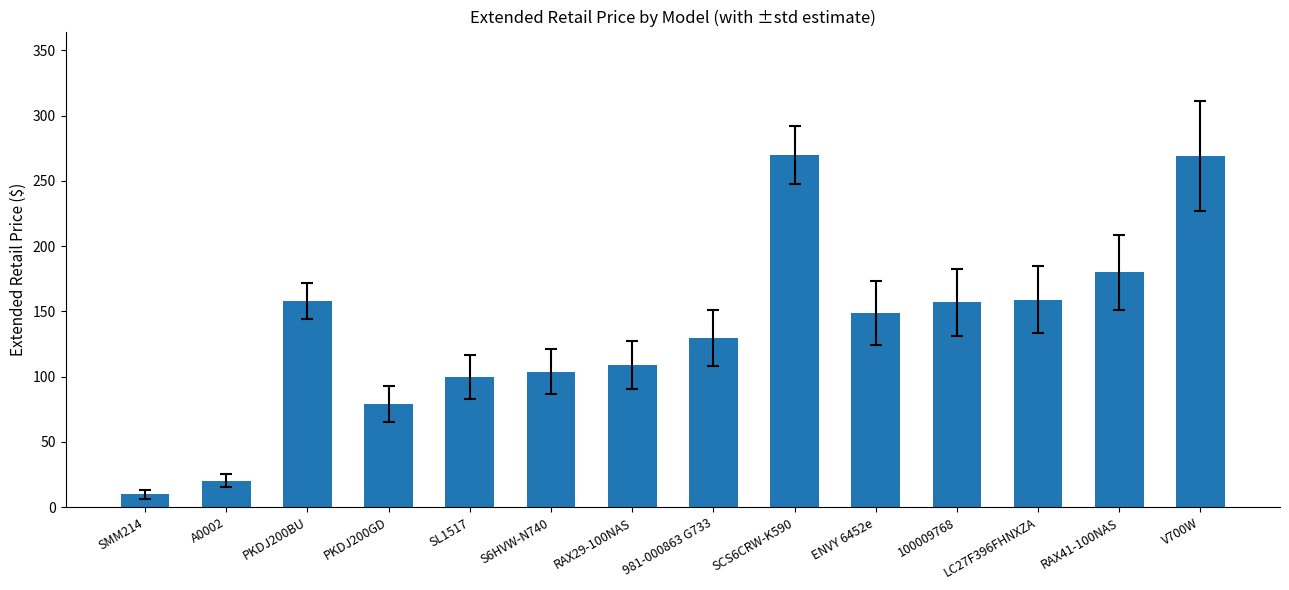

What is the label of the 2nd bar from the left?

A0002